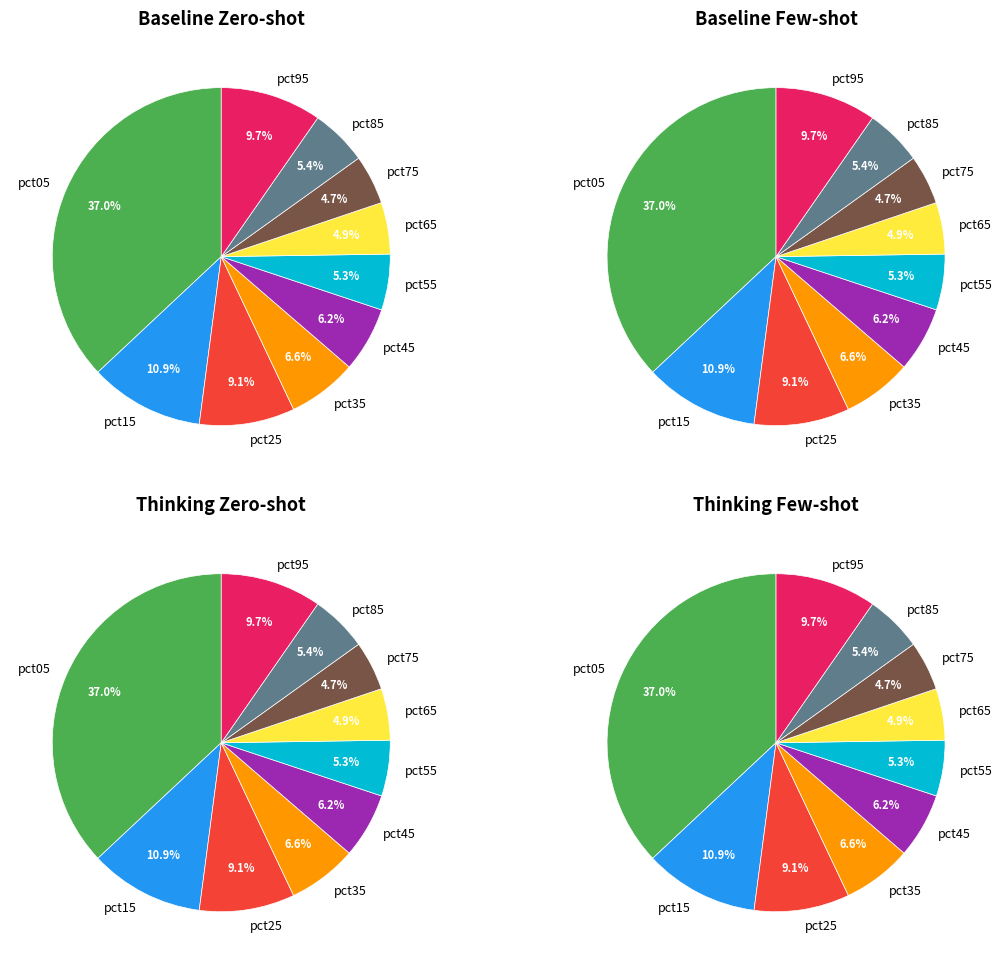

To the nearest percent, what portion does pct05 represent?

37%